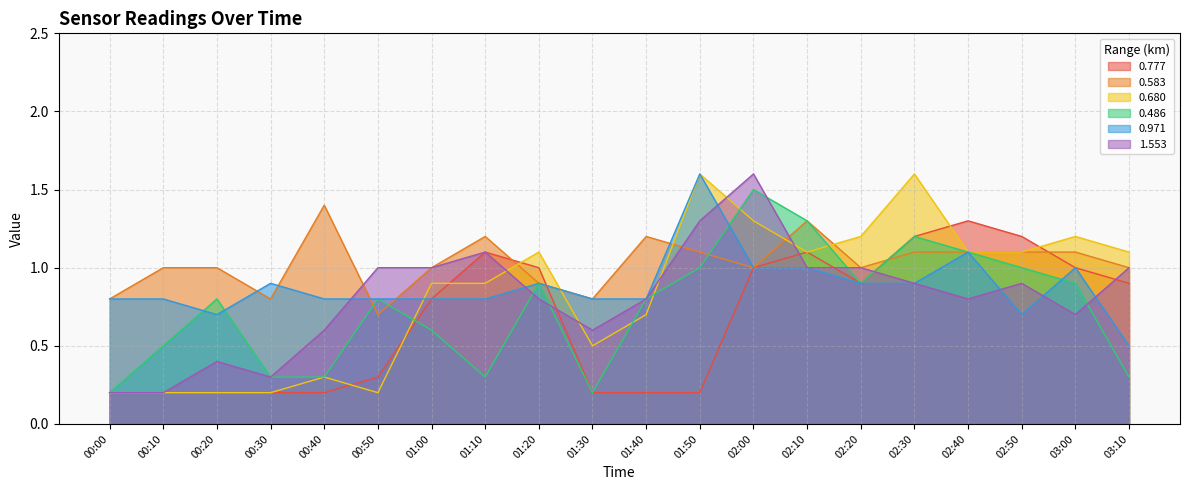

True or false: 0.583 and 1.553 cross at least once.

True